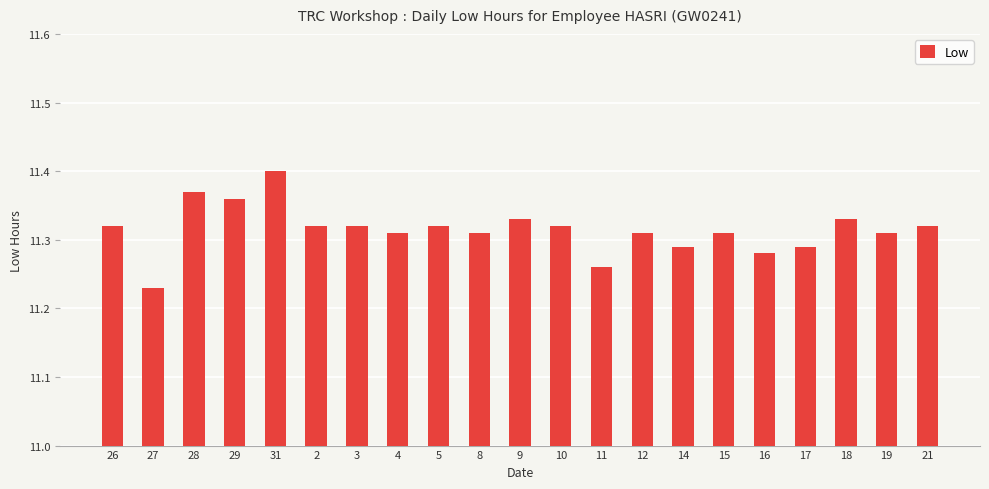

Approximately how many times larger is the value at 8 compared to 19?

1.0